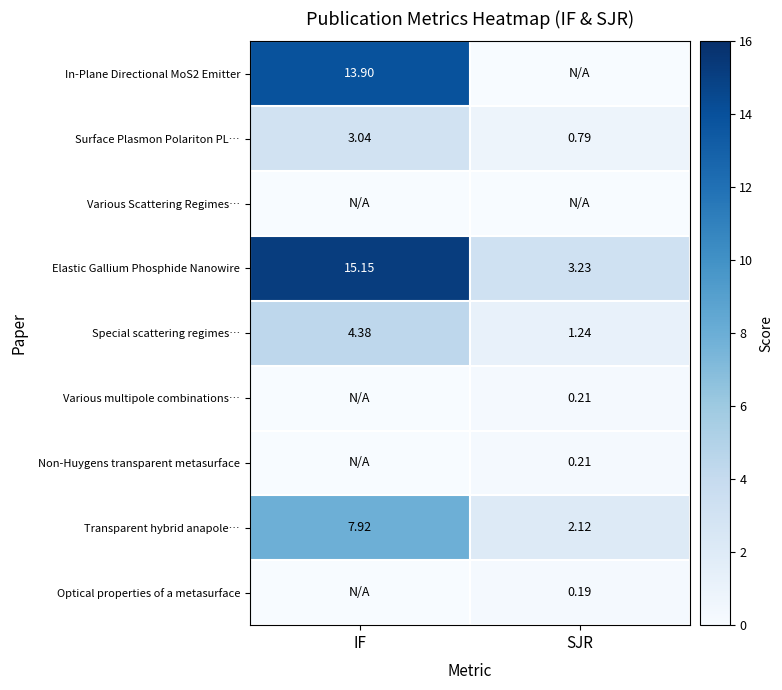

At which label is Surface Plasmon Polariton PL… closest to 1?

SJR